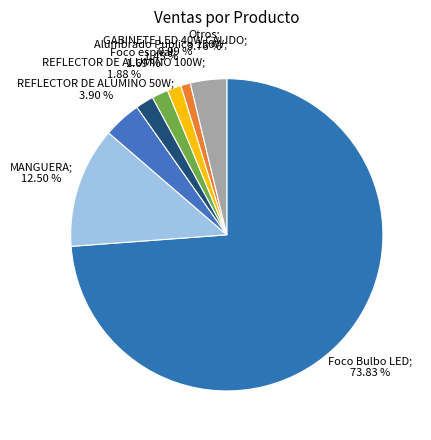

What is the largest slice in the pie chart?

Foco Bulbo LED; 73.83 %